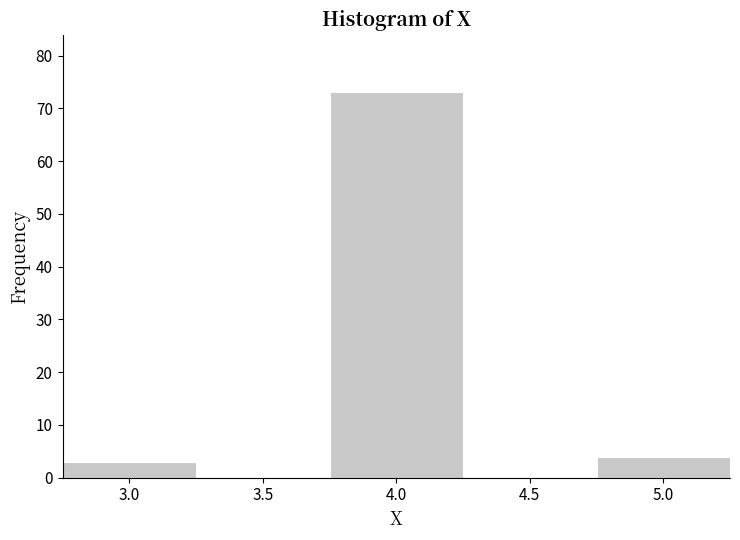

Reading left to right, transcribe all the data shown in this chart.

3	73	4